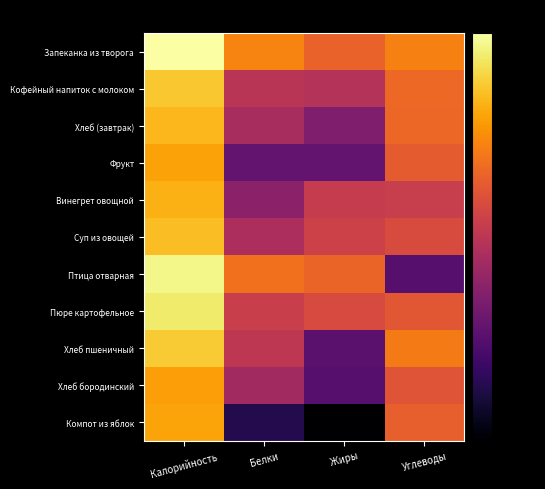

What is the minimum value shown in the chart?

-89.0